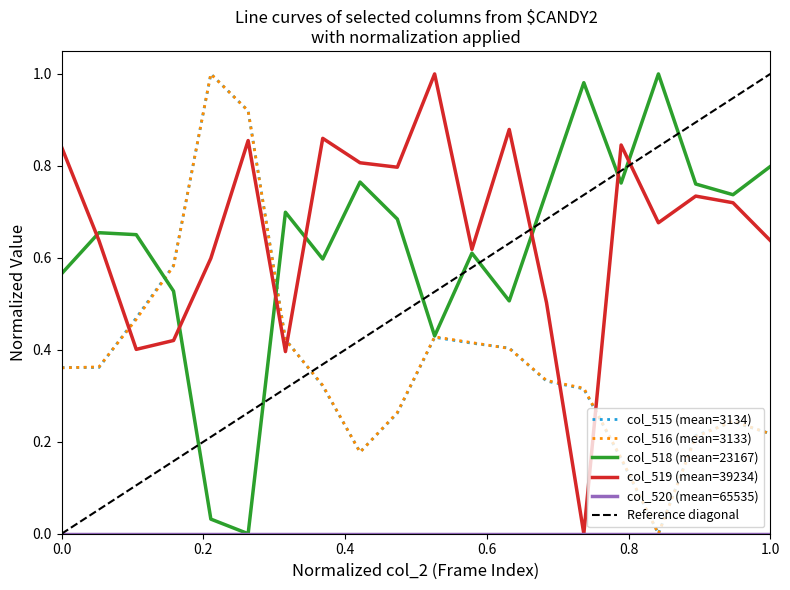

After their last crossing, which series has the higher values: col_519 (mean=39234) or col_516 (mean=3133)?

col_519 (mean=39234)